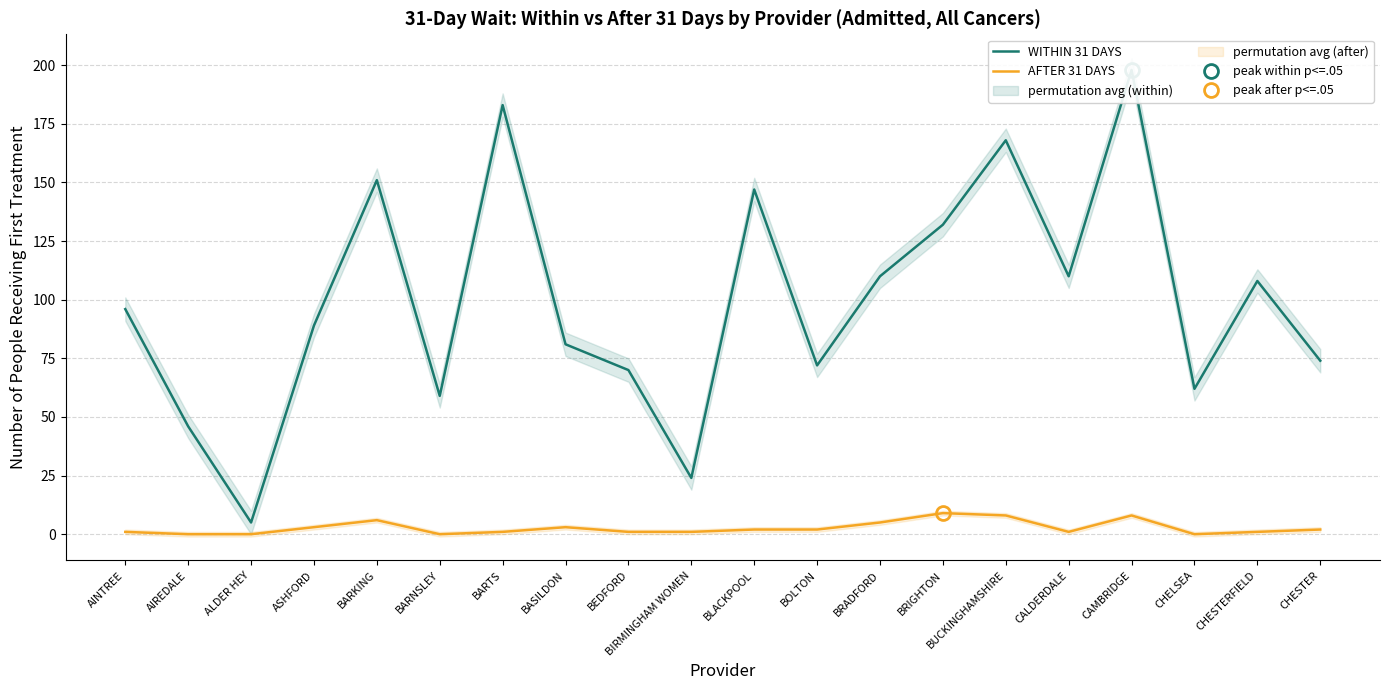

What are all the series names shown in the legend?

WITHIN 31 DAYS, AFTER 31 DAYS